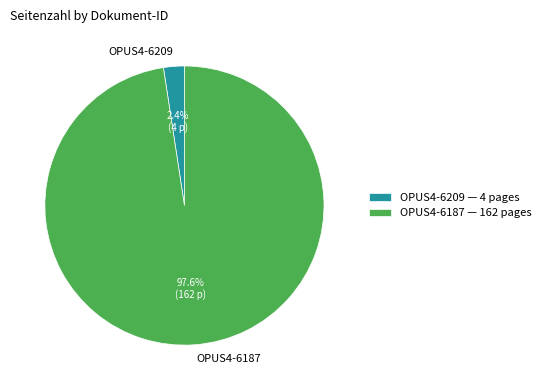

To the nearest percent, what percentage of the pie is OPUS4-6187?

98%